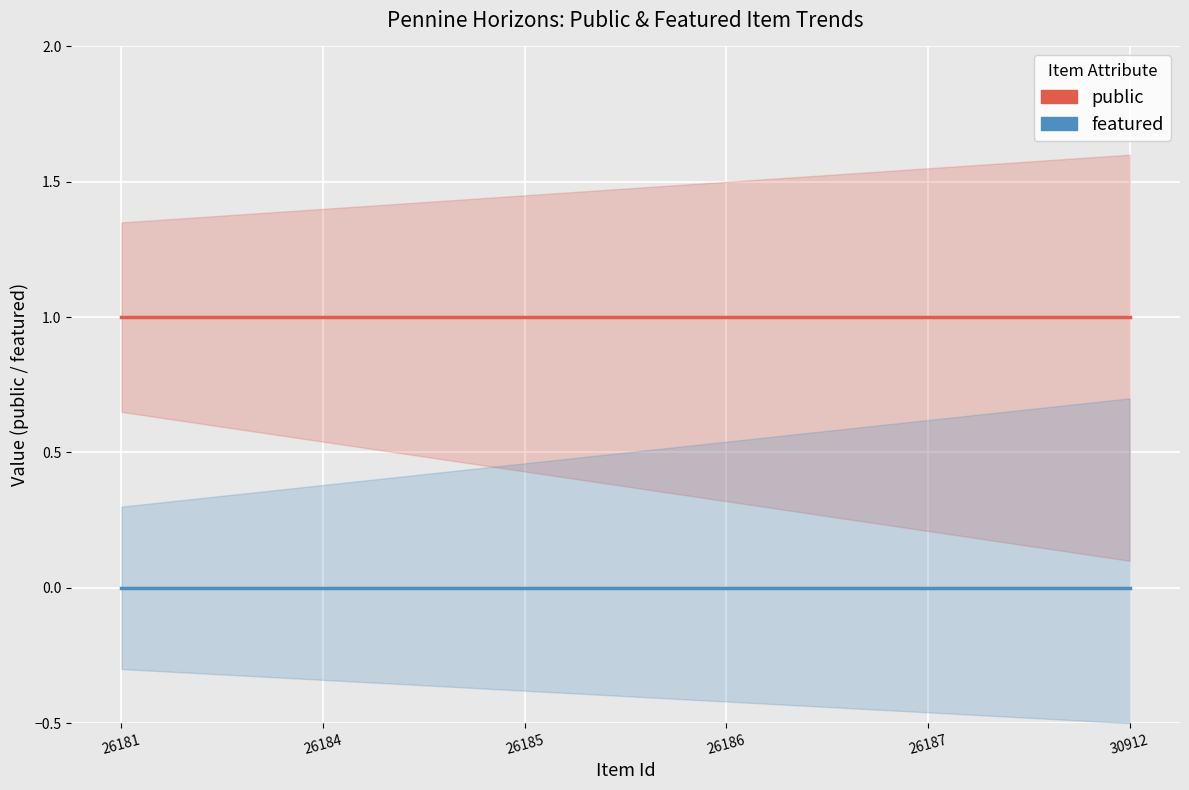

Reading left to right, list all the values displayed in this chart.

public: 1	1	1	1	1	1
featured: 0	0	0	0	0	0